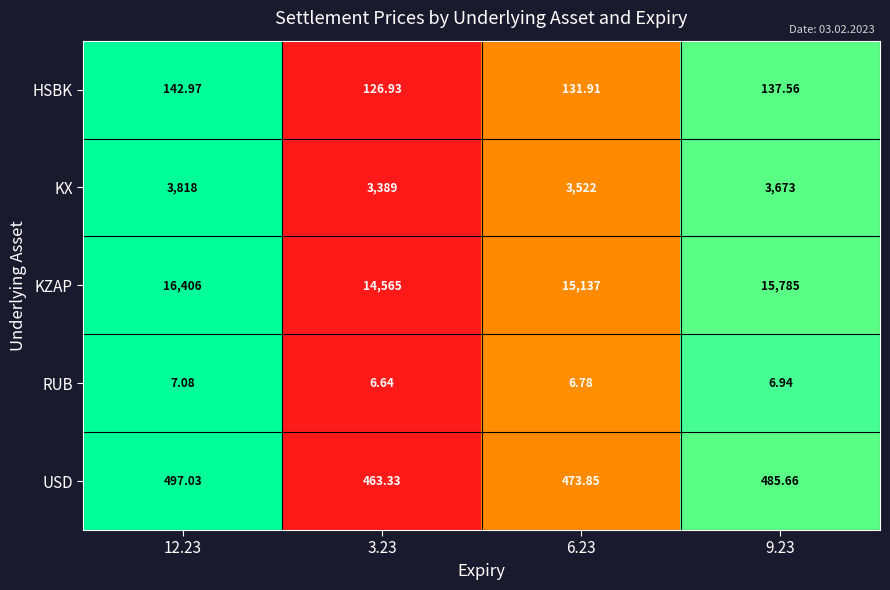

Which label corresponds to the smallest value in the chart?

3.23